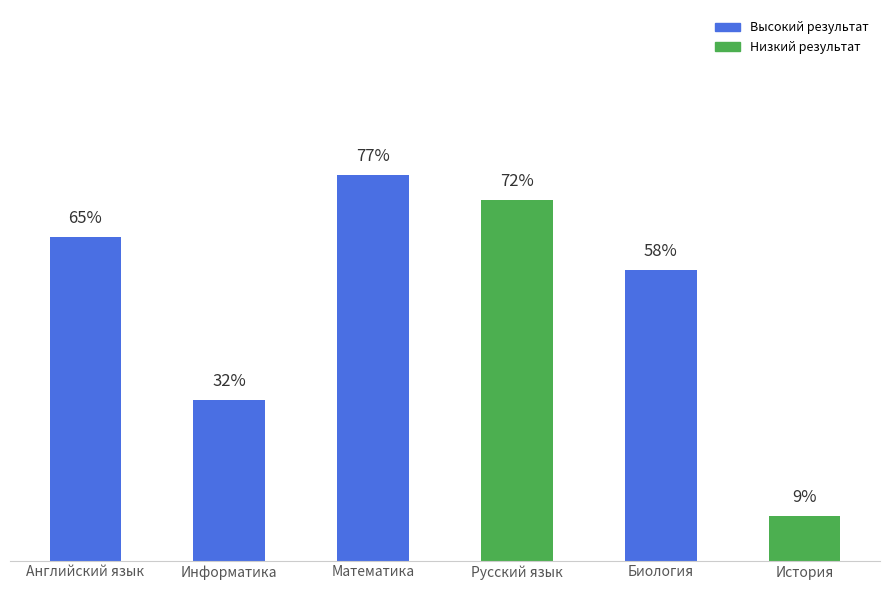

Where is the data nearest to the value 43?

Информатика